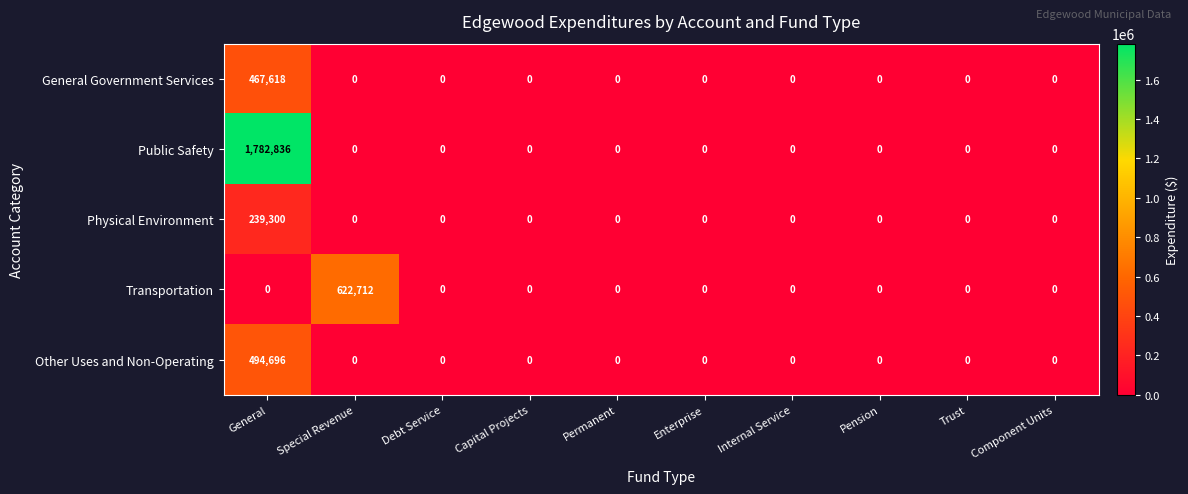

Rank the series by their maximum value, from highest to lowest.

Public Safety, Transportation, Other Uses and Non-Operating, General Government Services, Physical Environment